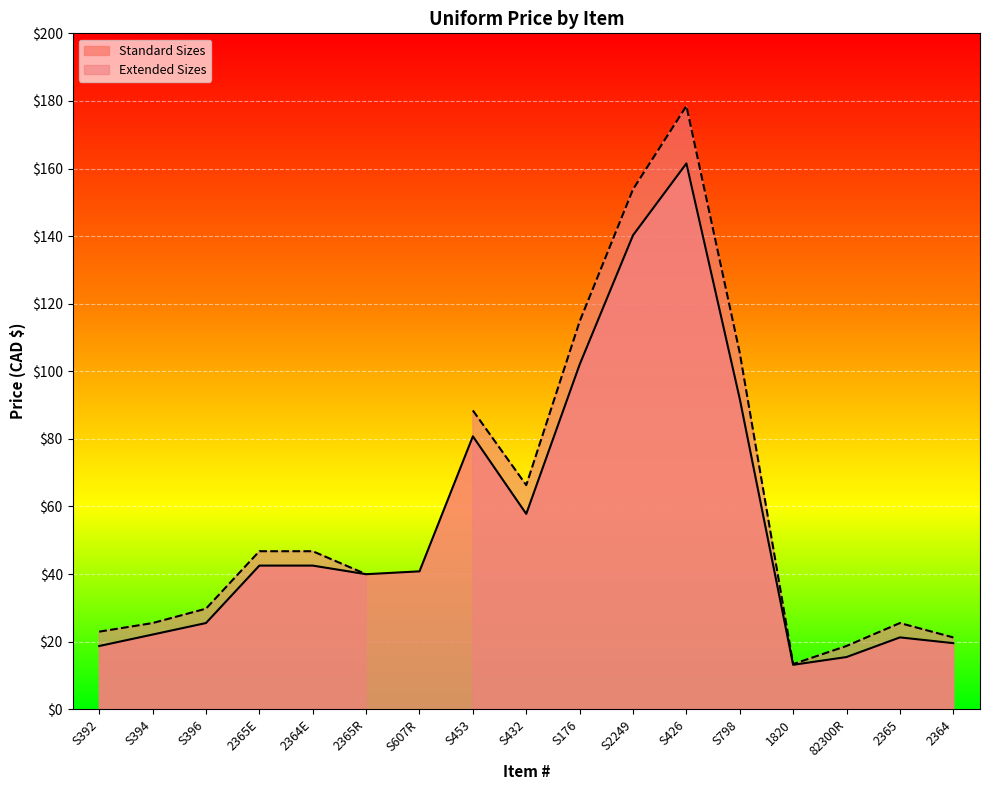

What is the ratio of the value at S426 to the value at 2365E?

3.8